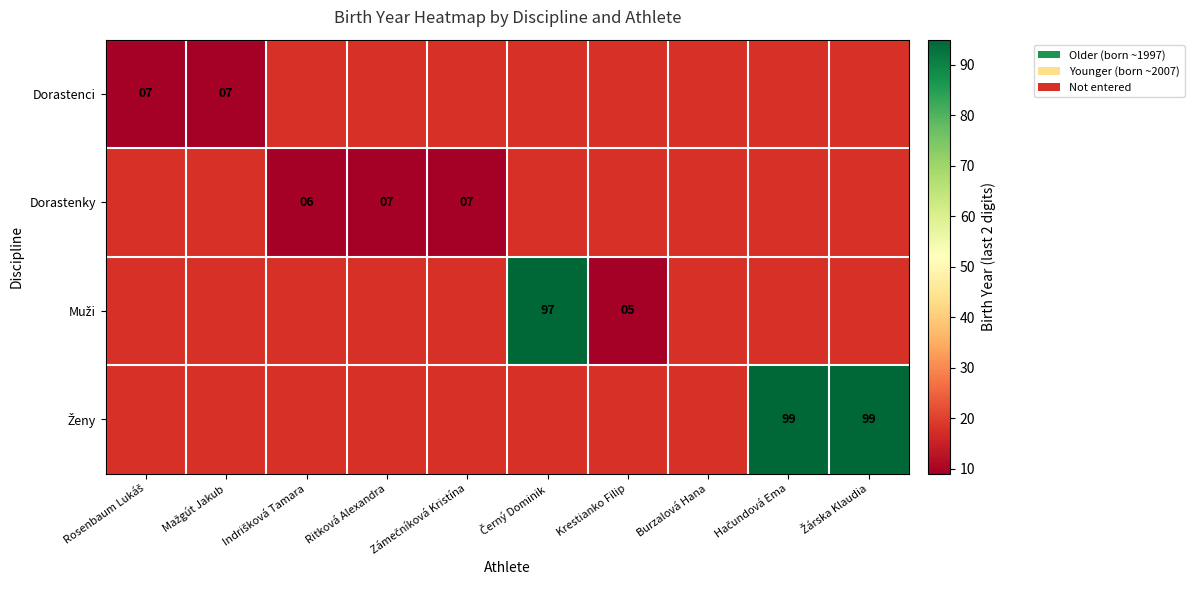

The value of Dorastenky at Ritková Alexandra is 2. True or false?

False